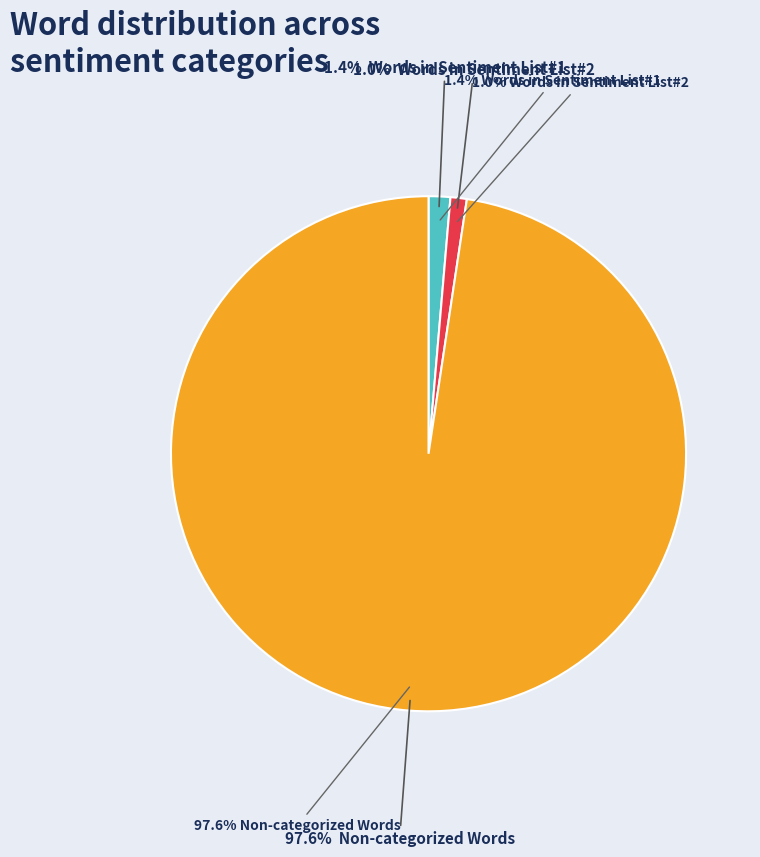

The Words in Sentiment List#1 slice represents 9% of the pie. True or false?

False